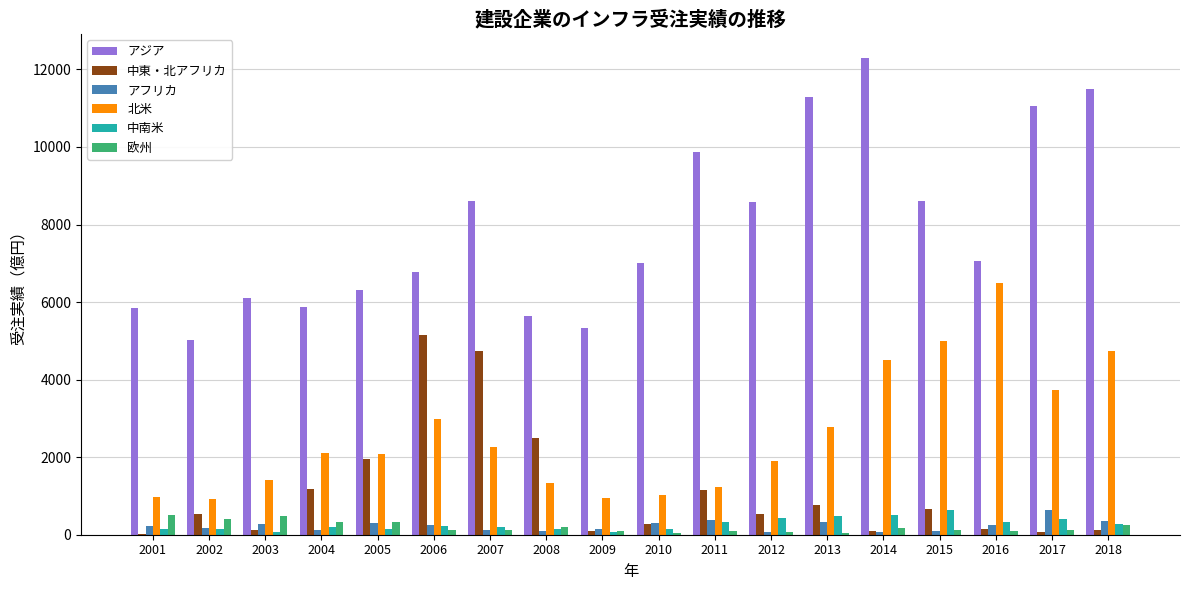

Which series has the largest total across all categories?

アジア